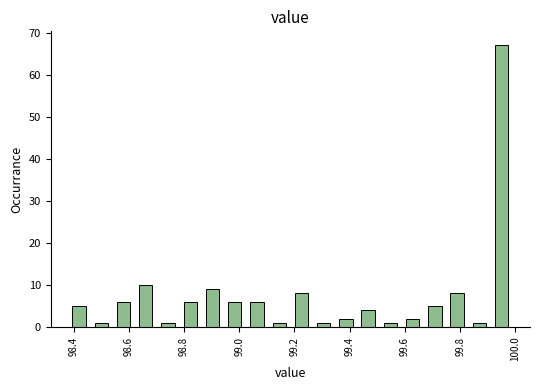

Reading left to right, list every bar in this chart as the range it spans on the x-axis followed by its height. Neither the bar edges nor the heights are printed on the chart, so give them approximately, as read against the axes.

98.38 to 98.46: 5
98.46 to 98.54: 1
98.54 to 98.62: 6
98.62 to 98.70: 10
98.70 to 98.78: 1
98.78 to 98.86: 6
98.86 to 98.94: 9
98.94 to 99.02: 6
99.02 to 99.10: 6
99.10 to 99.18: 1
99.18 to 99.26: 8
99.26 to 99.34: 1
99.34 to 99.42: 2
99.42 to 99.50: 4
99.50 to 99.58: 1
99.58 to 99.66: 2
99.66 to 99.74: 5
99.74 to 99.82: 8
99.82 to 99.90: 1
99.90 to 100.00: 67